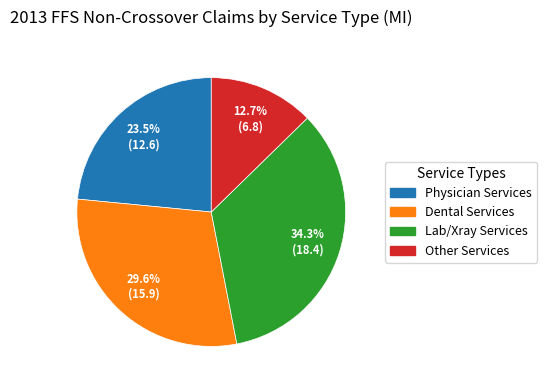

Does any single category account for the majority?

No